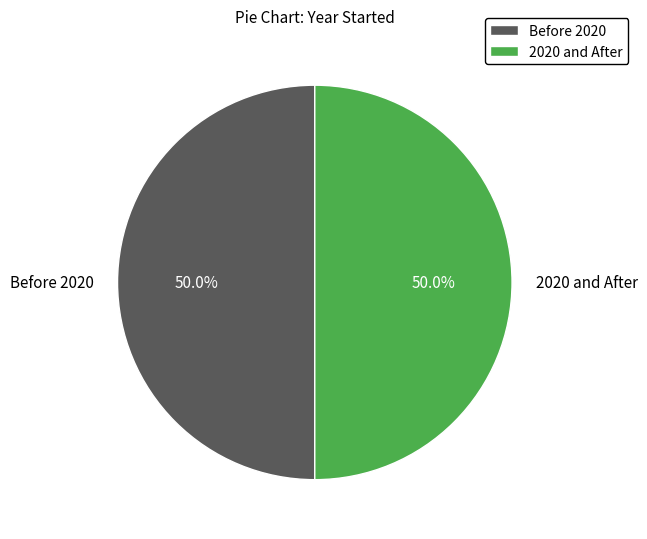

Approximately how many times larger is the value at 2020 and After compared to Before 2020?

1.0